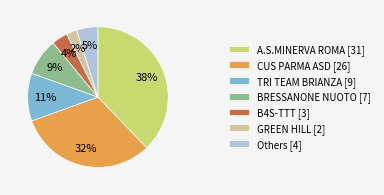

How many slices are in this pie chart?

7